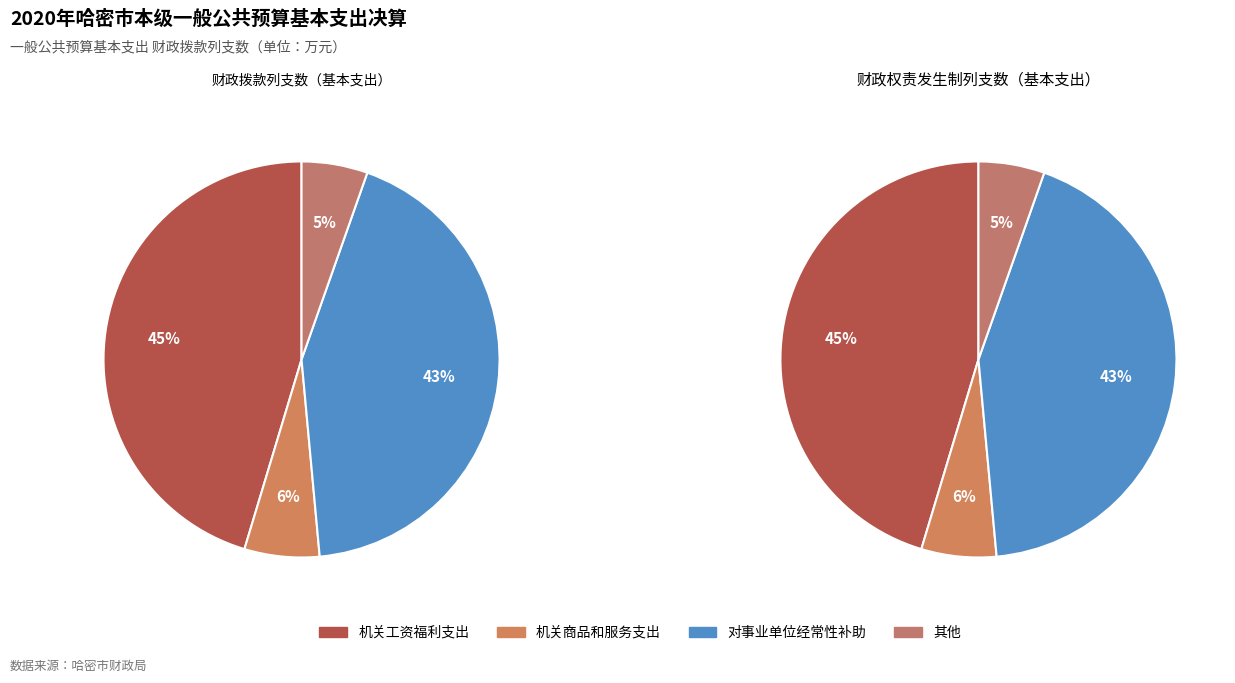

To the nearest percent, what percentage of the pie is 机关工资福利支出?

45%